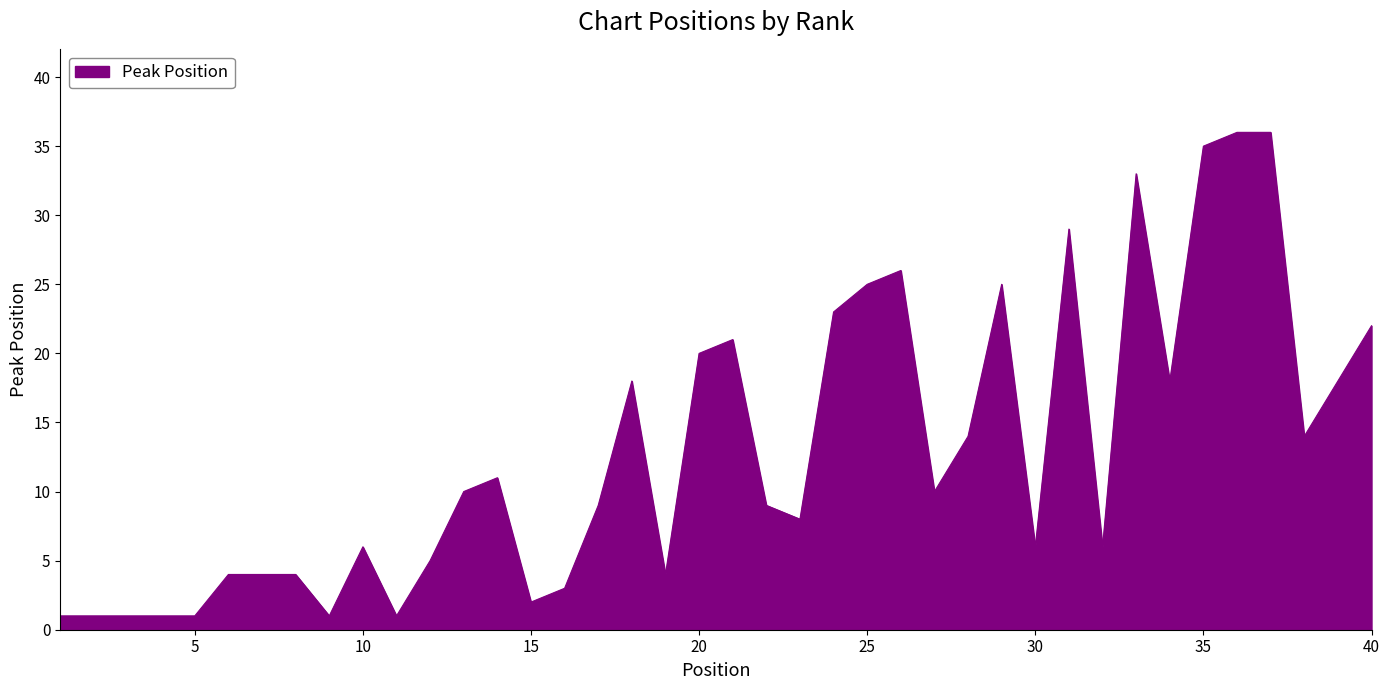

What is the maximum value shown in the chart?

36